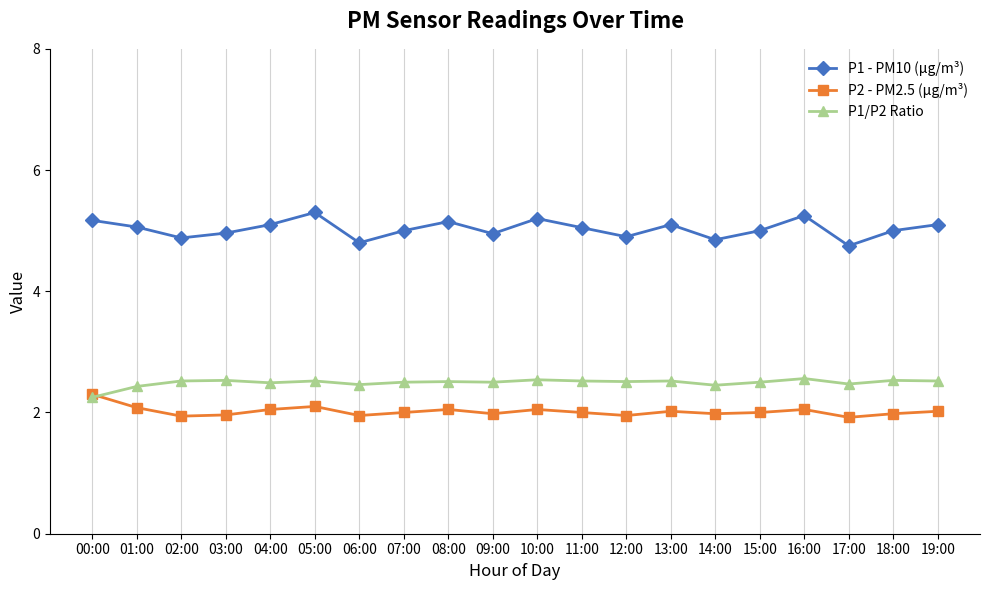

What is the total value across all series at 14:00?

9.3